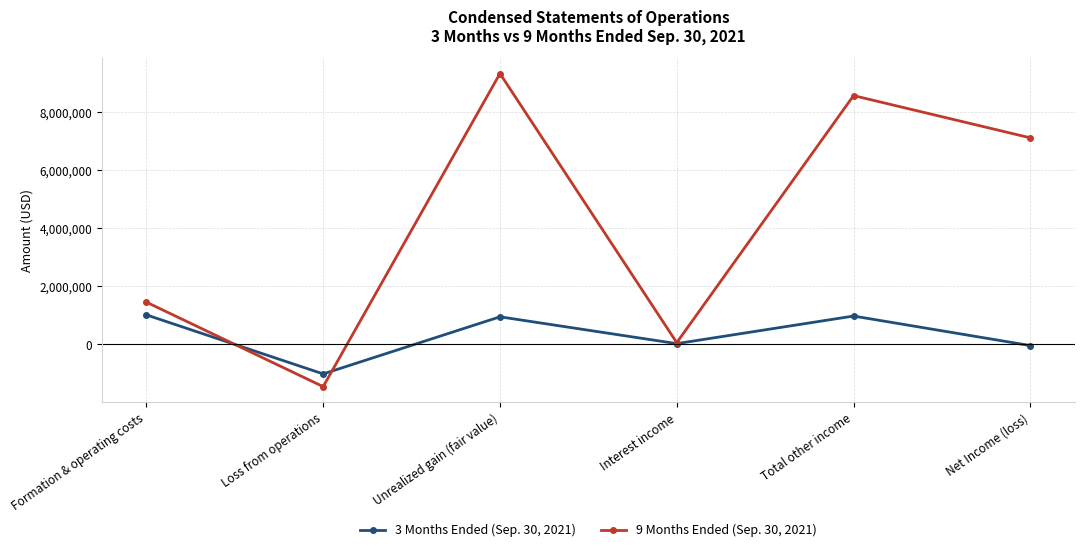

What is the difference between the second highest and second lowest values in the 3 Months Ended (Sep. 30, 2021) series?

1018418